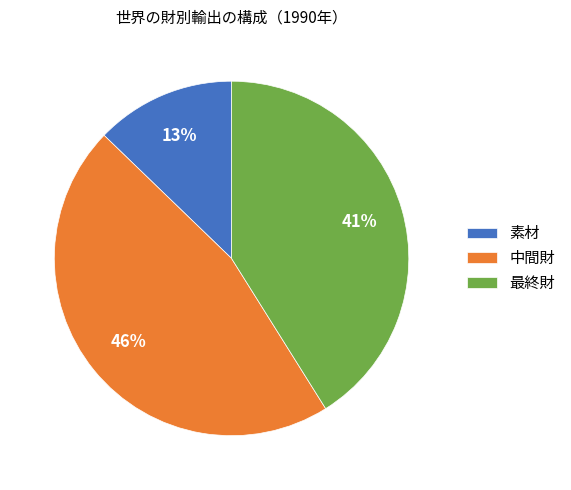

To the nearest percent, what portion does 素材 represent?

13%